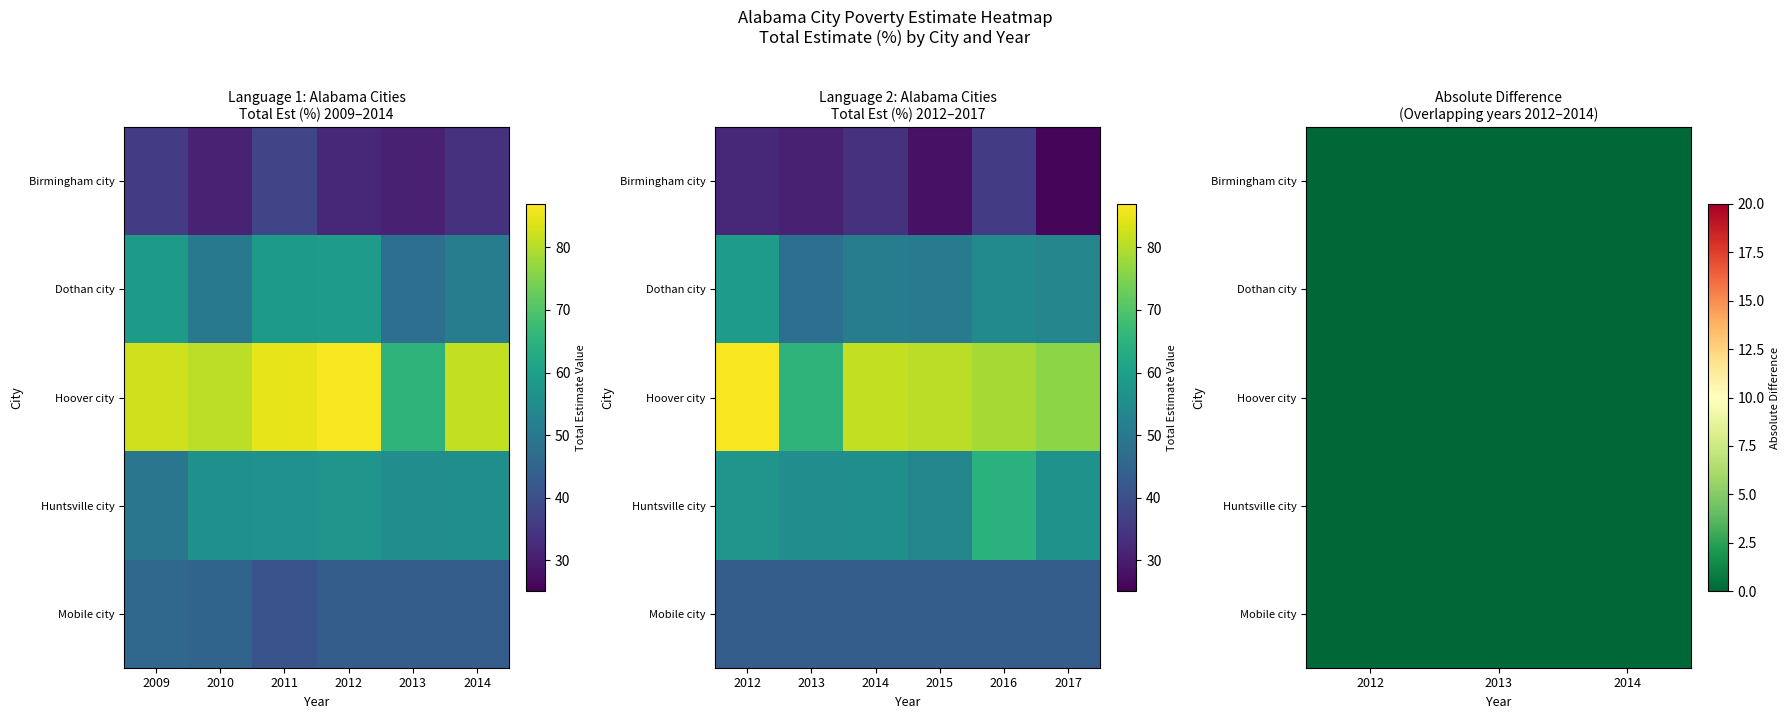

What is the spread (max minus min) of values at 2014?

47.4